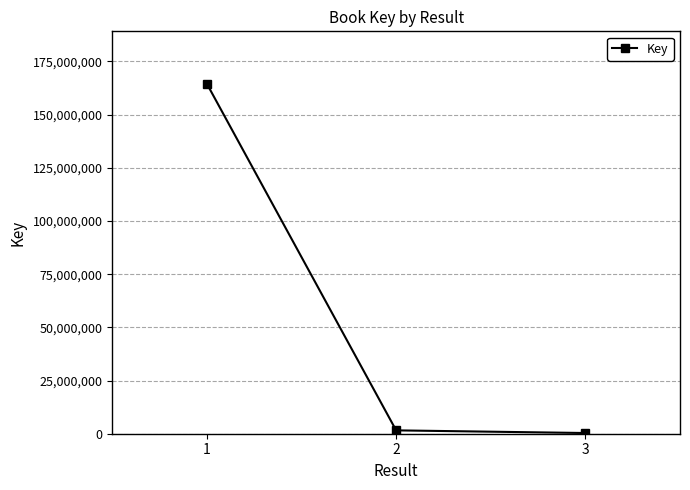

Reading right to left, transcribe all the data shown in this chart.

3=331160	2=1579293	1=164451313